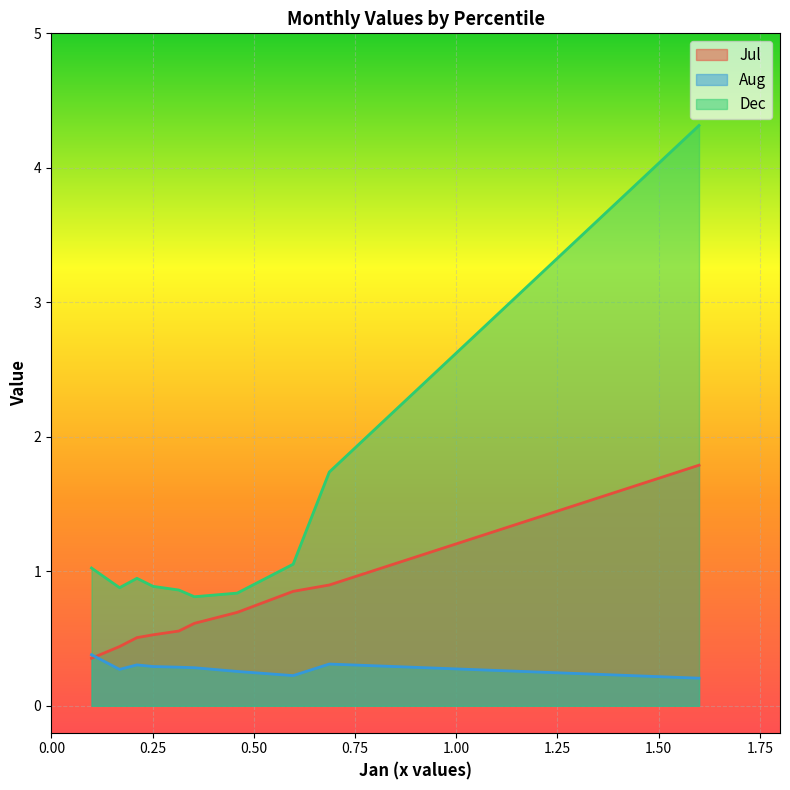

Rank the series by their average value, from highest to lowest.

Dec, Jul, Aug